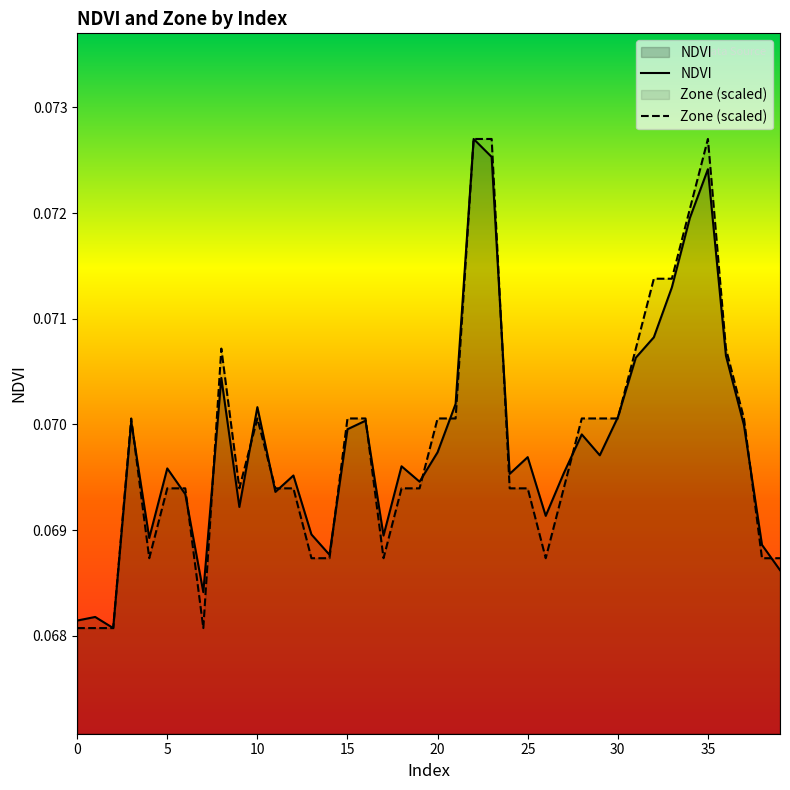

At which category is the sum across all series the highest?

22